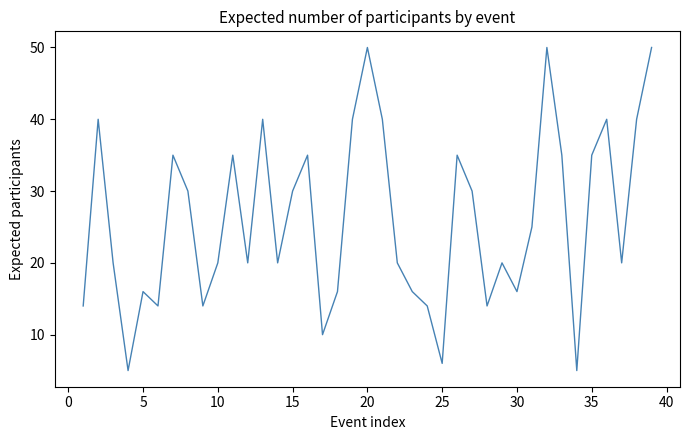

What is the difference between the maximum and minimum values?

45